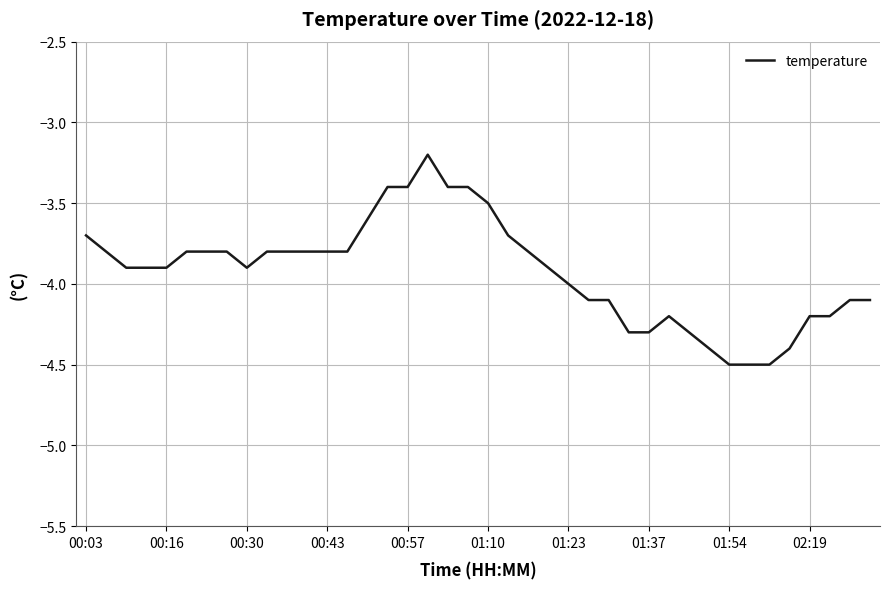

What is the greatest value displayed?

-3.2